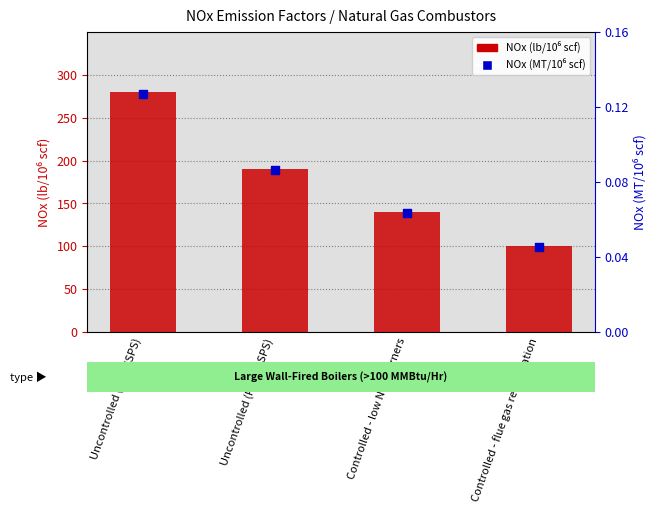

What are all the series names shown in the legend?

NOx (lb/10⁶ scf), NOx (MT/10⁶ scf)